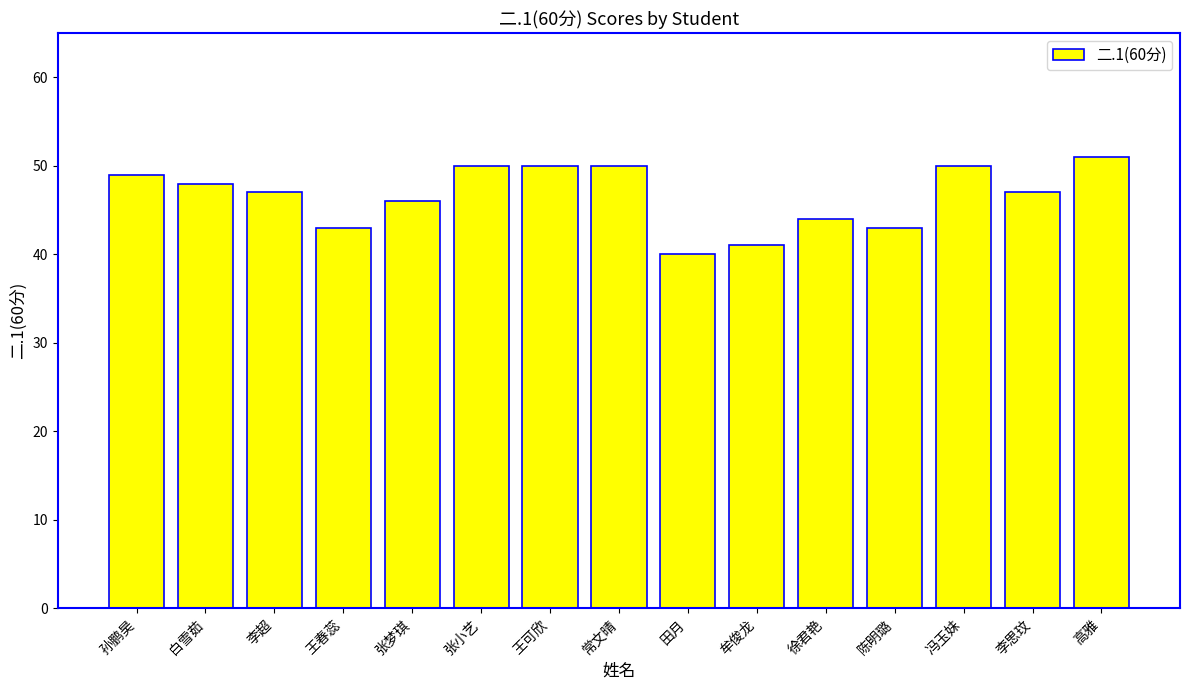

How many series are shown in this chart?

1